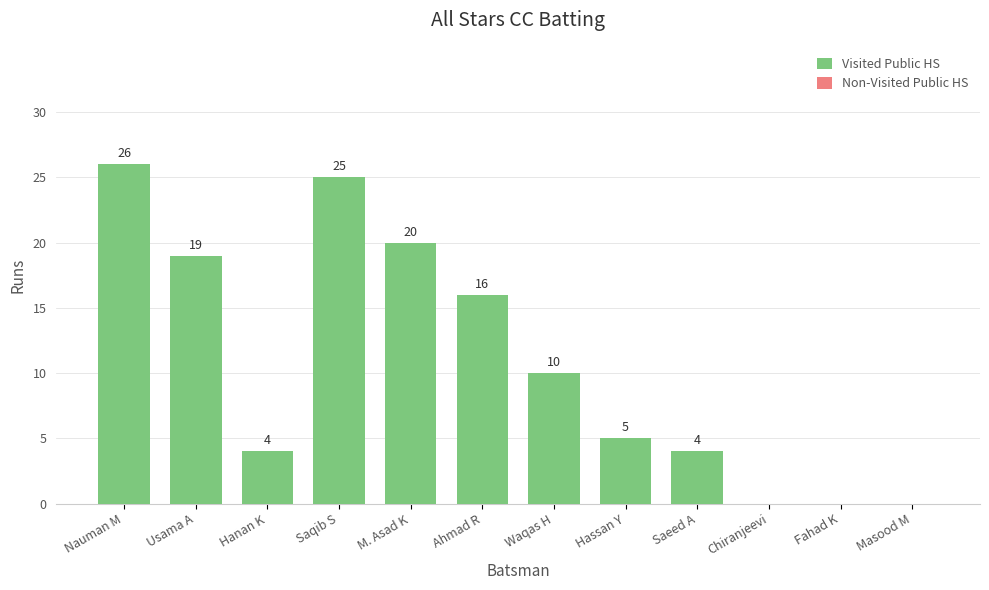

What is the maximum value shown in the chart?

26